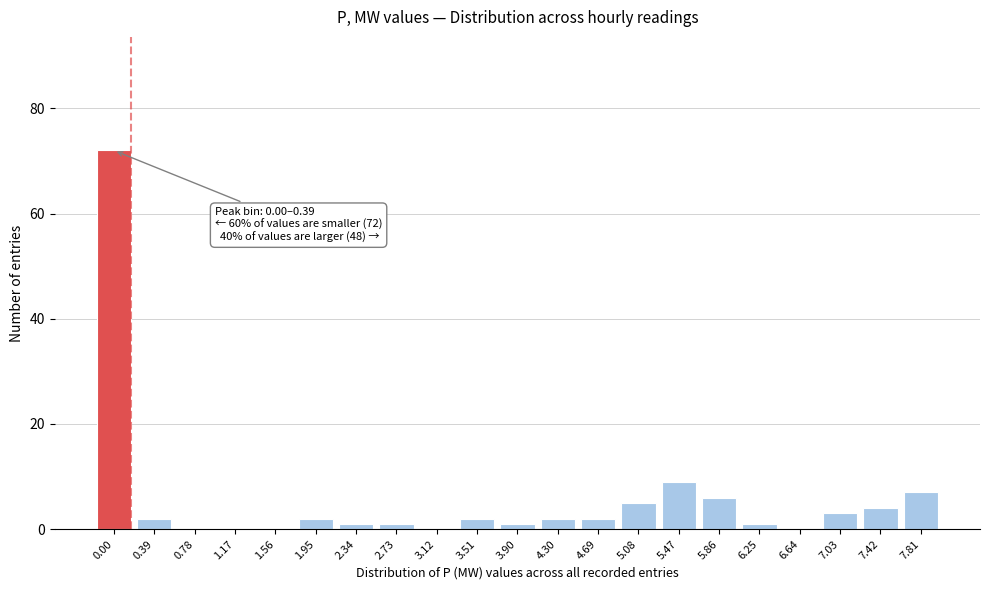

What is the sum of all values?

120